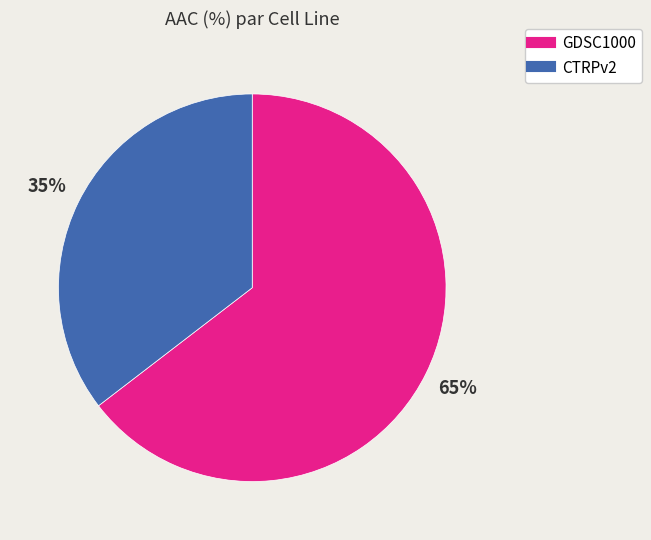

To the nearest percent, what percentage of the pie is GDSC1000?

65%